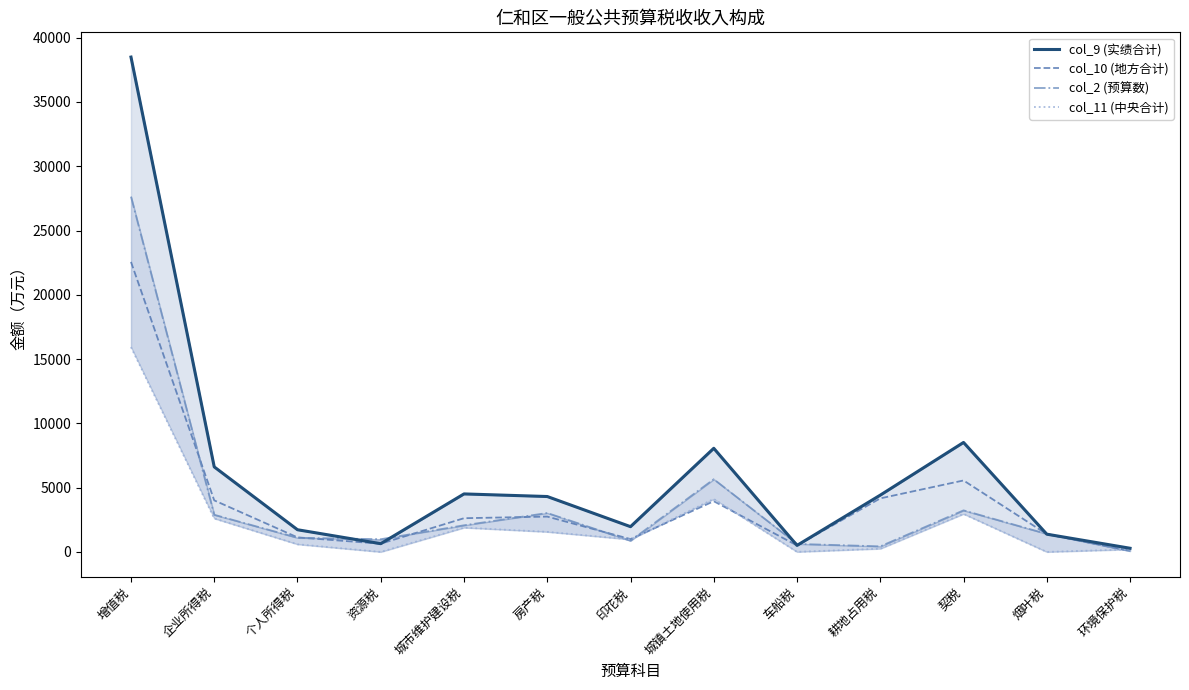

Reading left to right, what are all the values shown in this chart?

col_9 (实绩合计): 38491	6614	1725	641	4511	4309	1964	8060	506	4417	8515	1380	285
col_10 (地方合计): 22559	4009	1130	640	2622	2747	997	3942	502	4165	5558	1380	87
col_2 (预算数): 27634	2889	1100	987	2071	3027	869	5654	624	432	3232	1400	66
col_11 (中央合计): 15932	2605	595	1	1889	1562	967	4118	4	252	2957	0	198